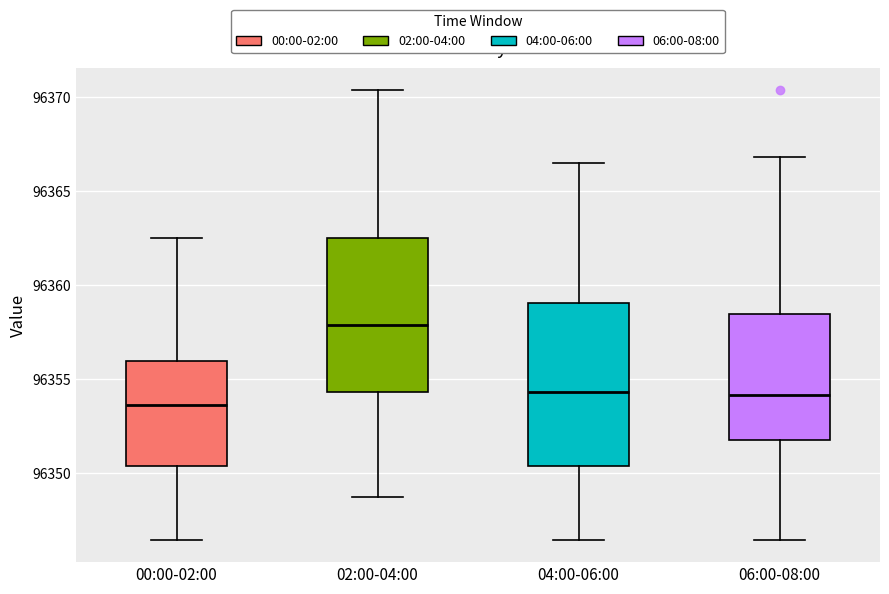

Where is the upper edge of the box for 00:00-02:00 on the y-axis? The values are not printed on the chart, so give them approximately, as read against the axis.

96356.0